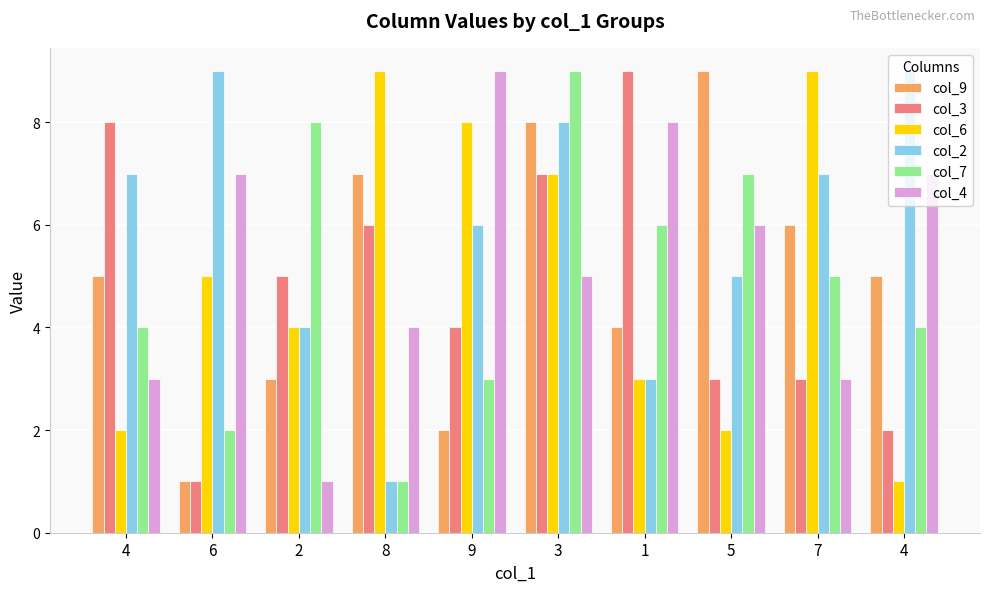

How many series are shown in this chart?

6